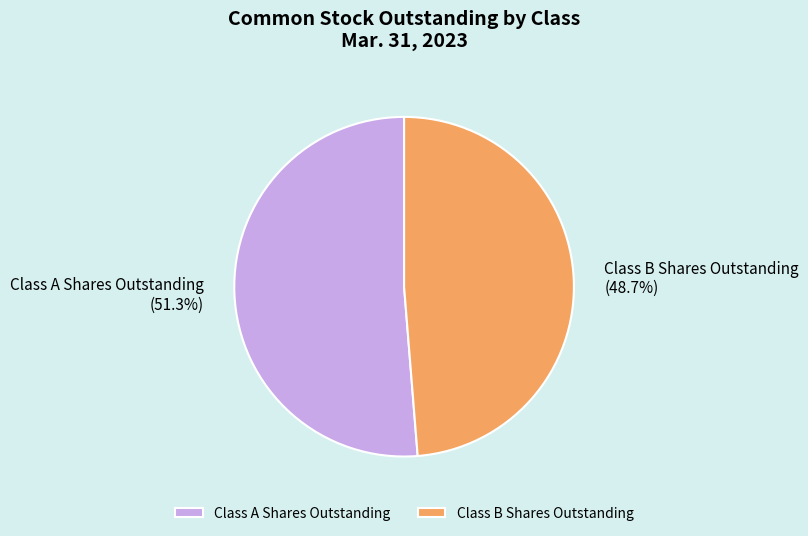

Combined, do Class A Shares Outstanding and Class B Shares Outstanding account for over 50%?

Yes